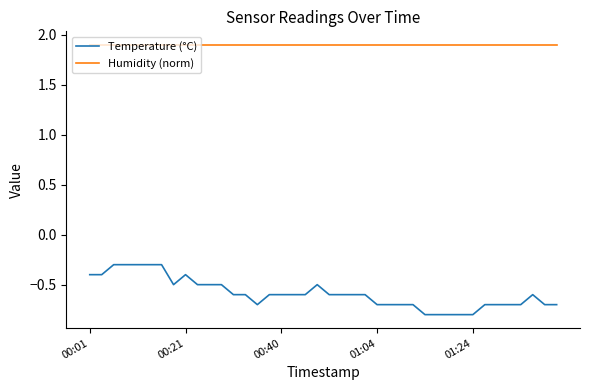

Which series has the largest total across all categories?

Humidity (norm)